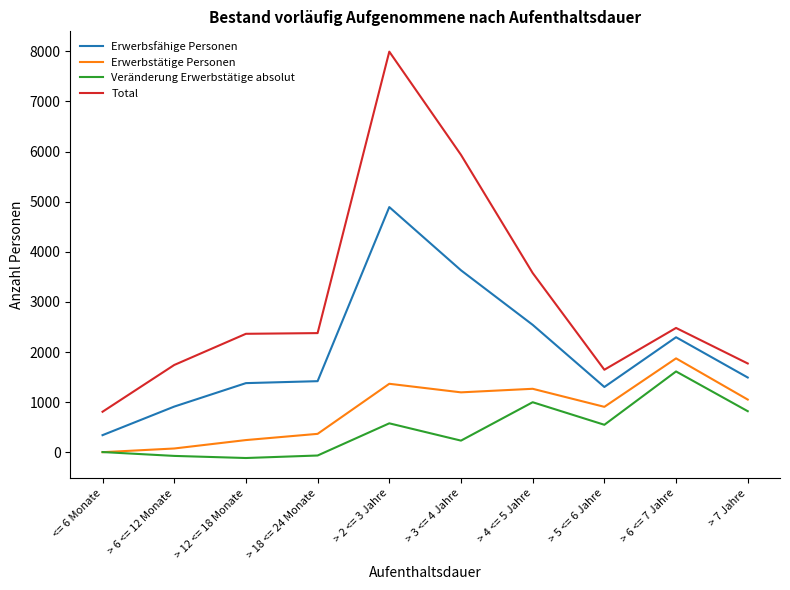

How many lines are shown in the chart?

4